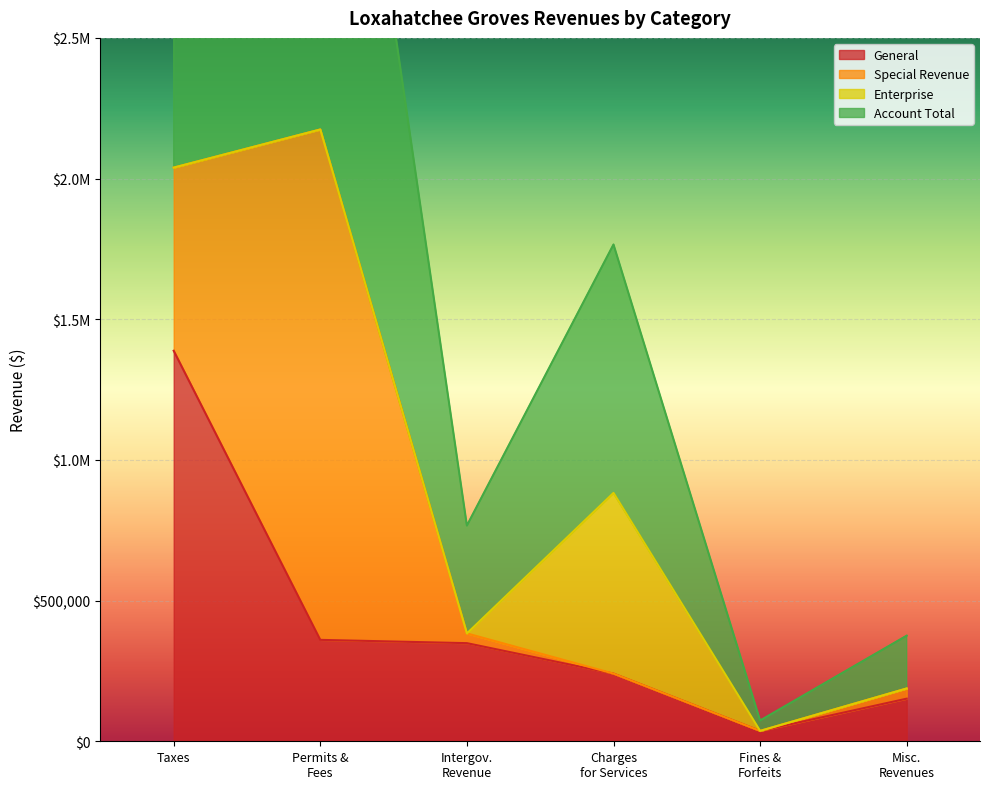

What is the maximum value shown in the chart?

2174515